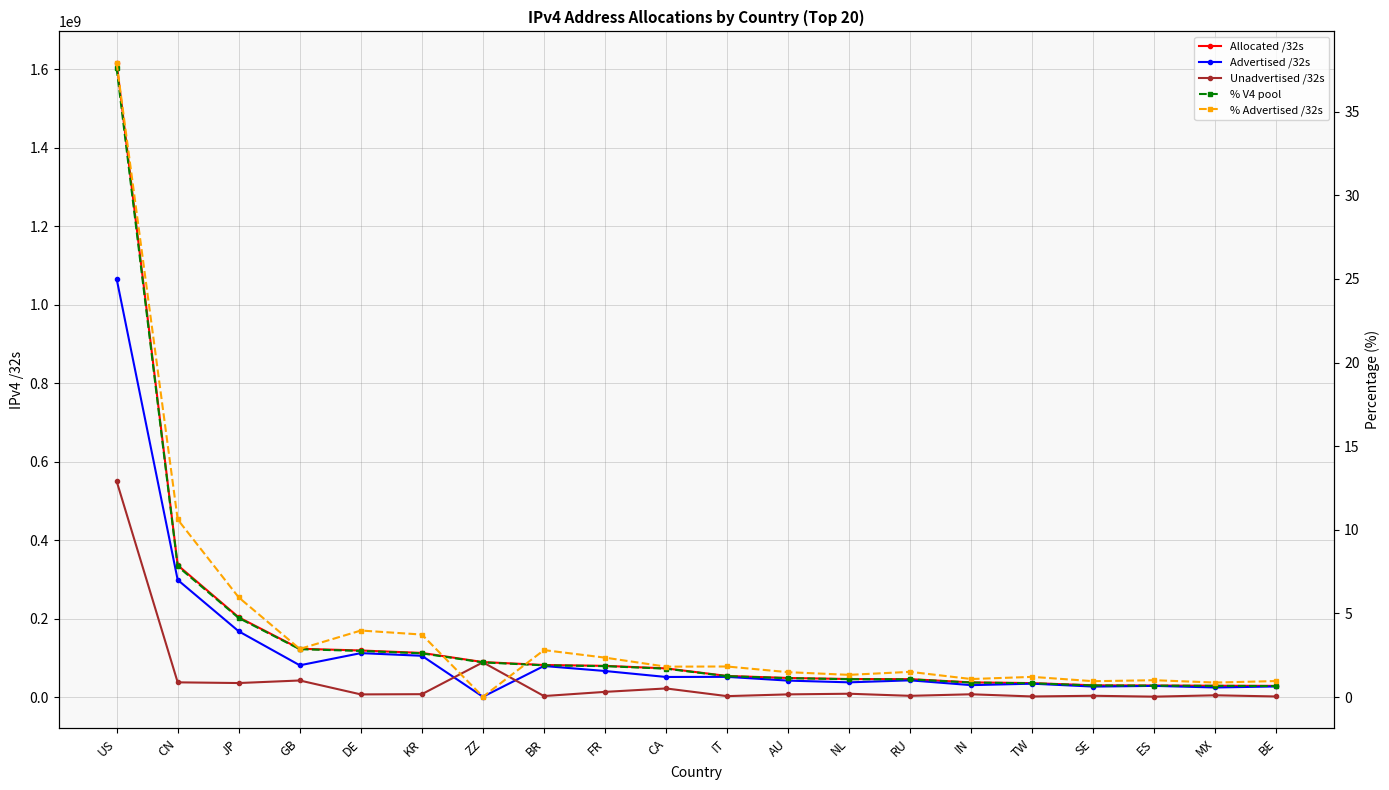

What is the difference between the maximum and minimum values in the Allocated /32s series?

1586683264.0